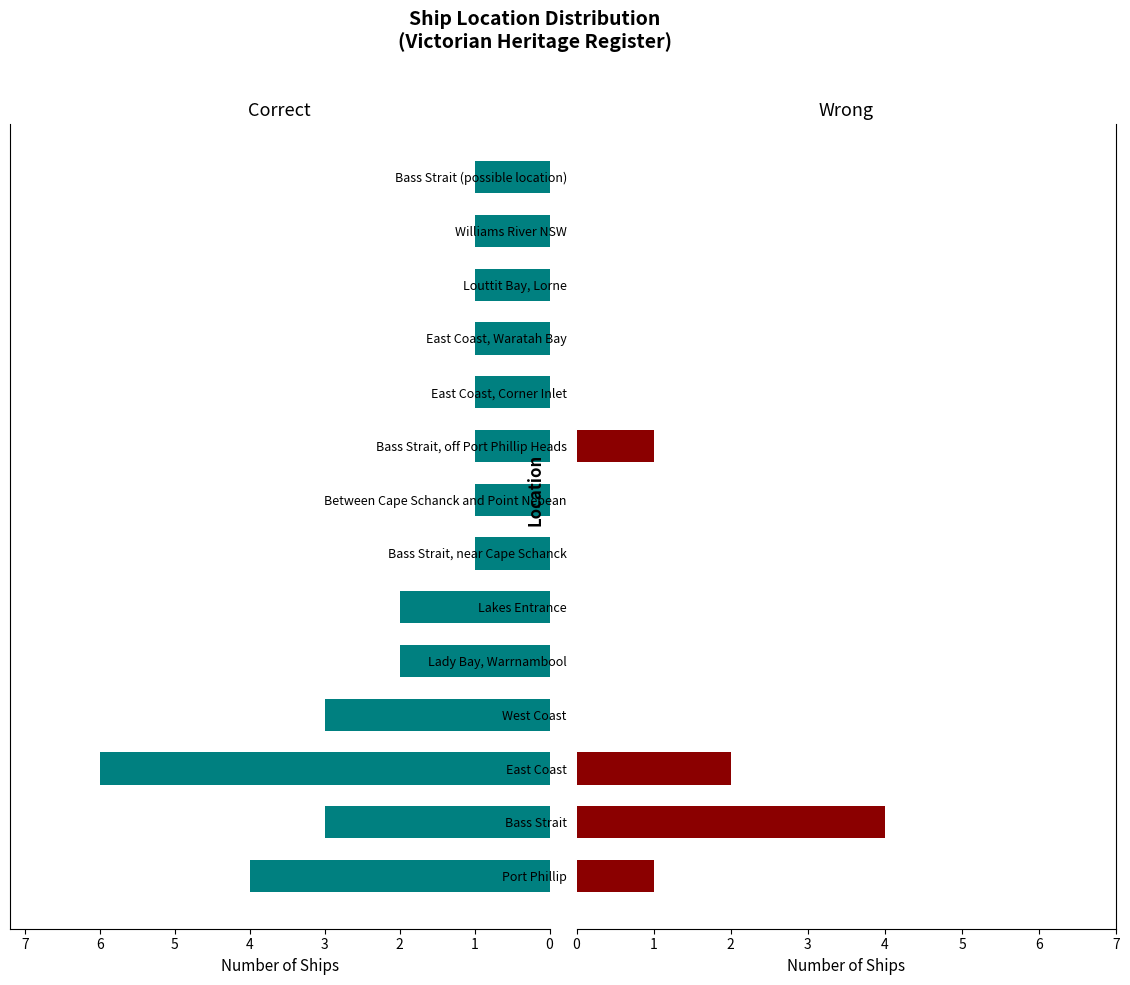

The Wrong series shows 0 at Lakes Entrance. True or false?

True